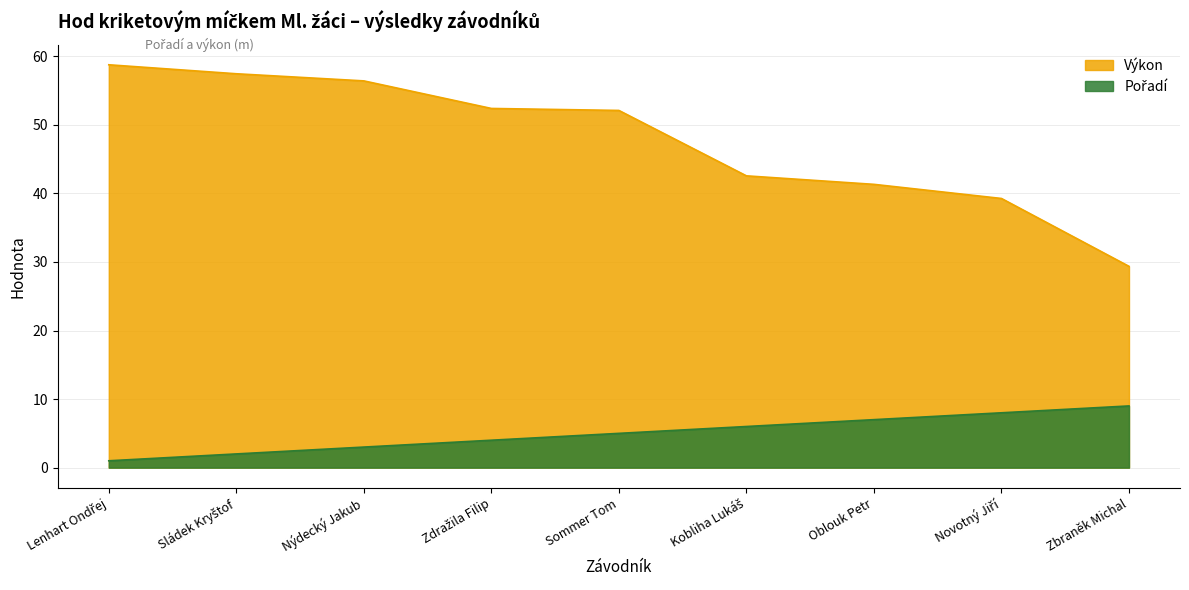

What is the difference between the highest and lowest values at Zdražila Filip?

48.4